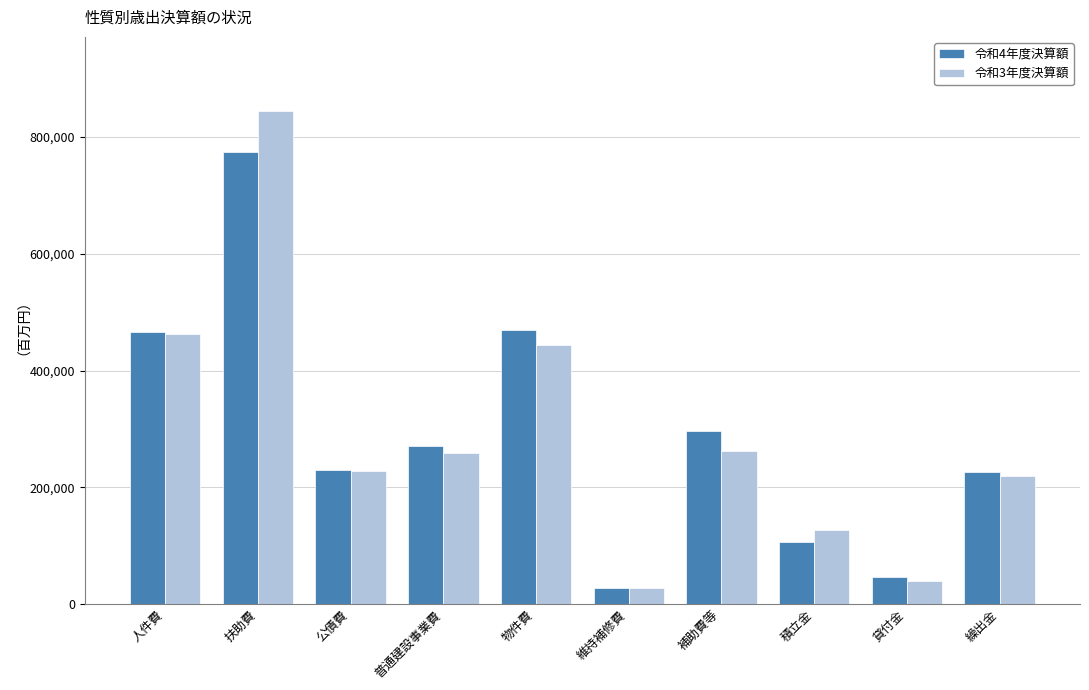

At which category is the sum across all series the highest?

扶助費